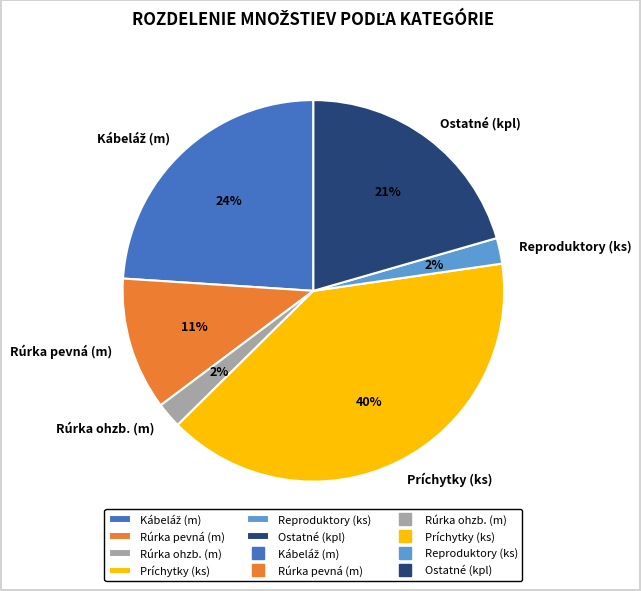

The Rúrka pevná (m) slice represents 18% of the pie. True or false?

False